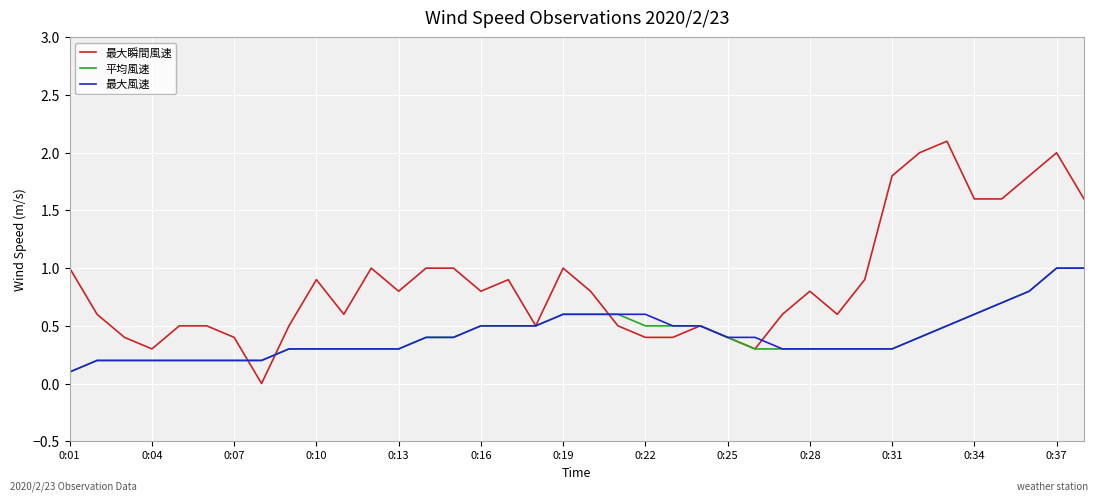

Which series has the widest spread of values?

最大瞬間風速